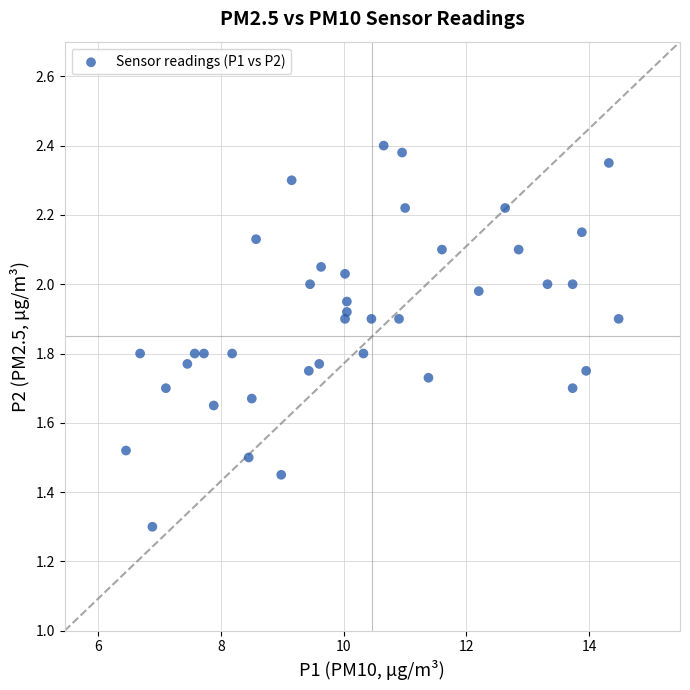

What Y value in the scatter plot is closest to 1?

1.3